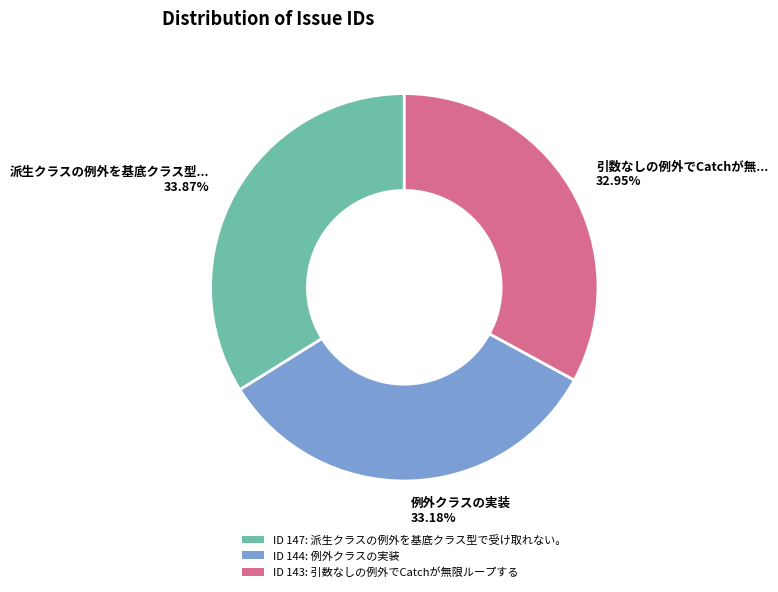

How many segments does this pie chart have?

3